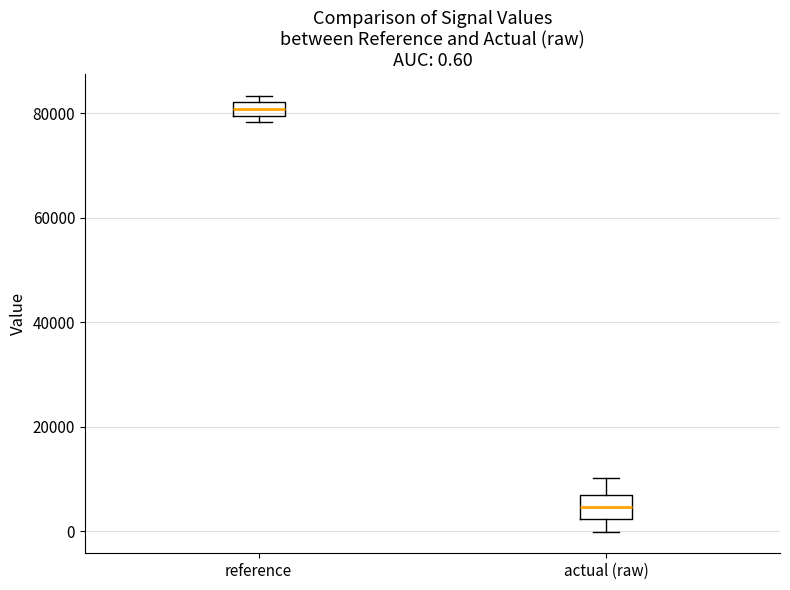

Comparing the boxes themselves (not the whiskers), which one is the tallest?

actual (raw)